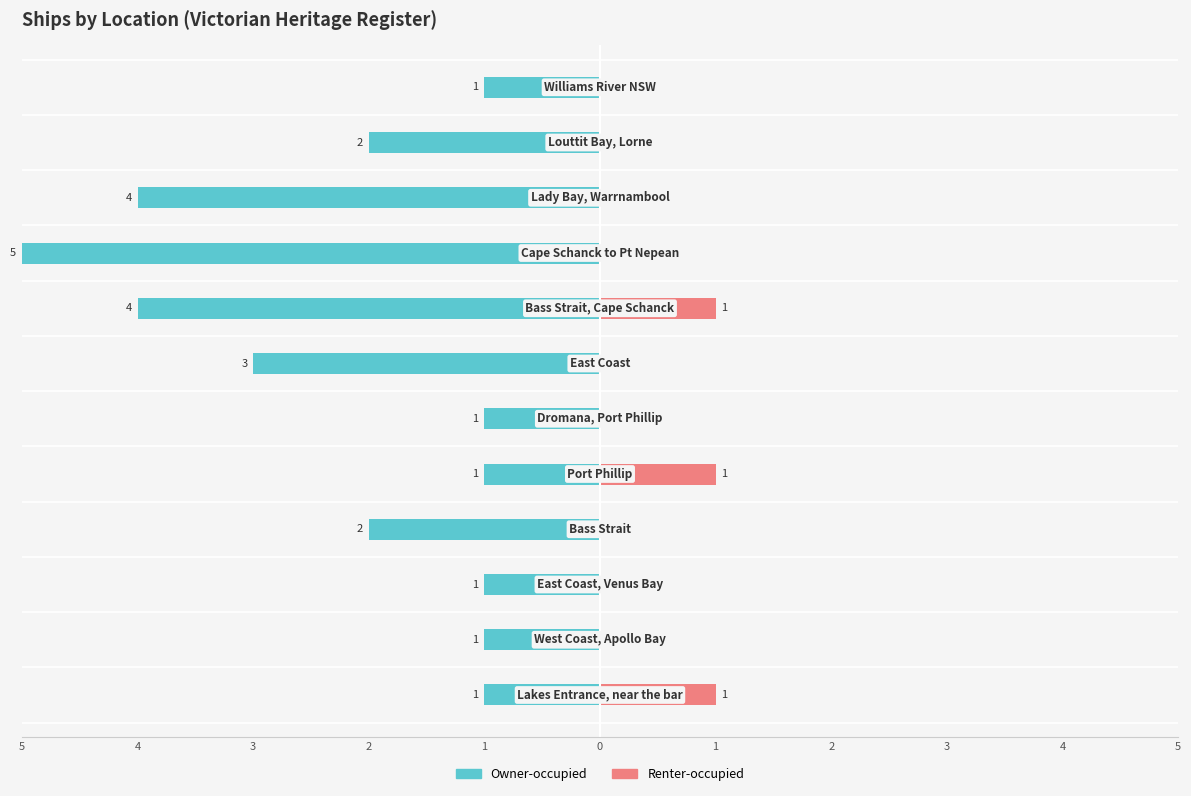

How many bars are there in total?

24